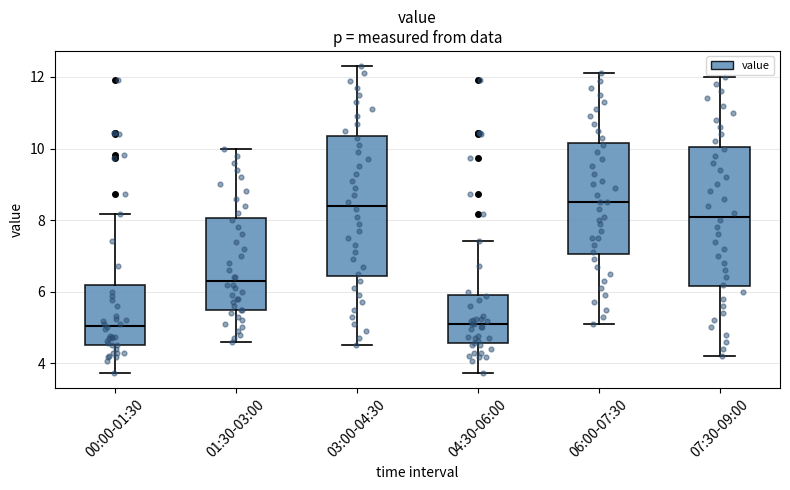

Reading left to right, transcribe this box plot: for each box, give where its median line is, the range the box spans, and where its two whiskers end, as read against the y-axis. The values are not printed on the chart, so give them approximately, as read against the axis.

00:00-01:30: median 5.0, box 4.6 to 6.2, whiskers 3.8 to 8.2
01:30-03:00: median 6.4, box 5.6 to 8.0, whiskers 4.6 to 10.0
03:00-04:30: median 8.4, box 6.4 to 10.4, whiskers 4.6 to 12.4
04:30-06:00: median 5.2, box 4.6 to 6.0, whiskers 3.8 to 7.4
06:00-07:30: median 8.6, box 7.0 to 10.2, whiskers 5.2 to 12.2
07:30-09:00: median 8.2, box 6.2 to 10.0, whiskers 4.2 to 12.0